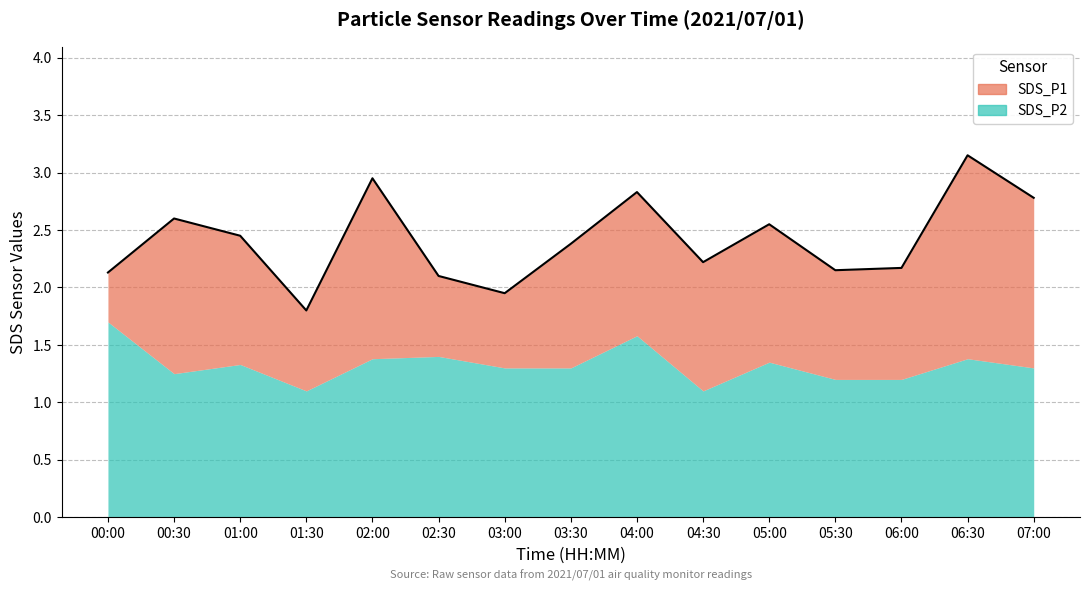

What is the ratio of the value at 01:00 to the value at 04:30?

1.1